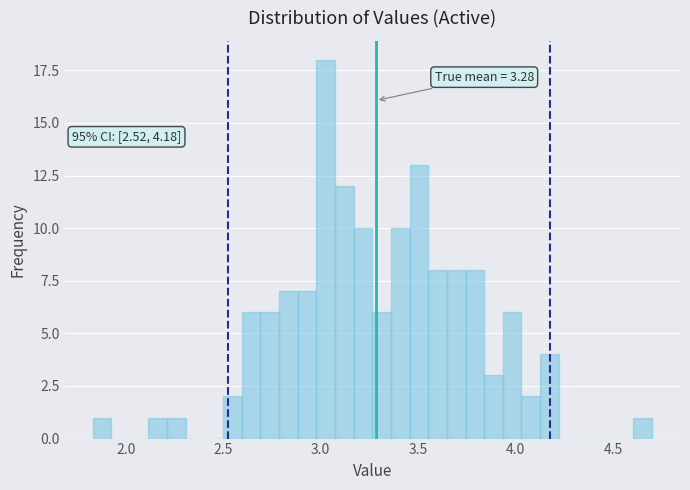

Around what value on the x-axis is the tallest bar? Give the approximate position of its centre, as read against the axis.

3.05